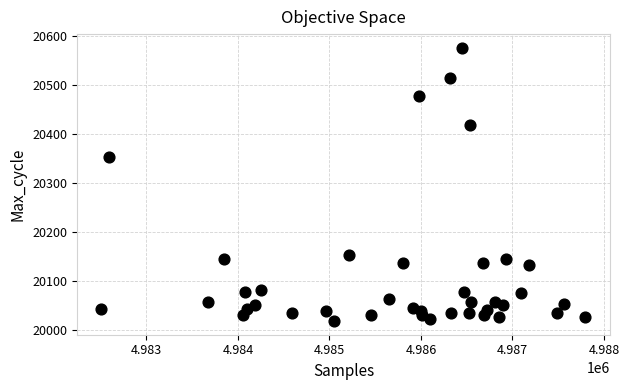

What is the range of Y values (max minus min)?

558